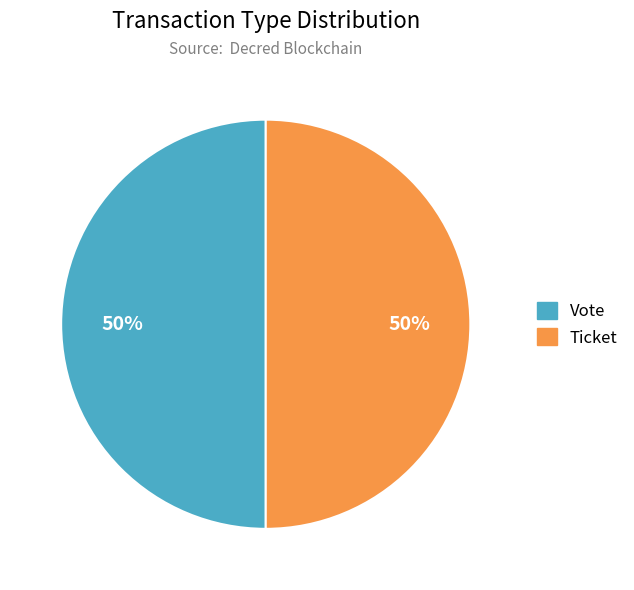

What percentage is the Vote slice, to the nearest percent?

50%